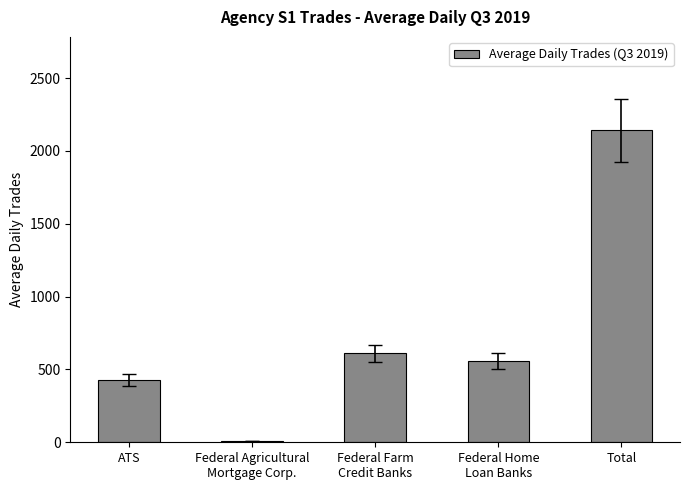

True or false: the data shows 426.1 at ATS.

True